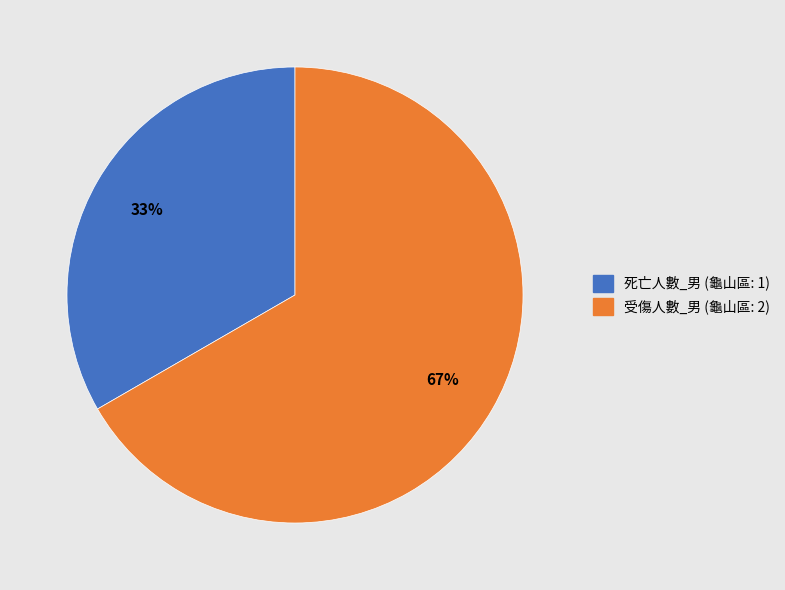

How many segments does this pie chart have?

2